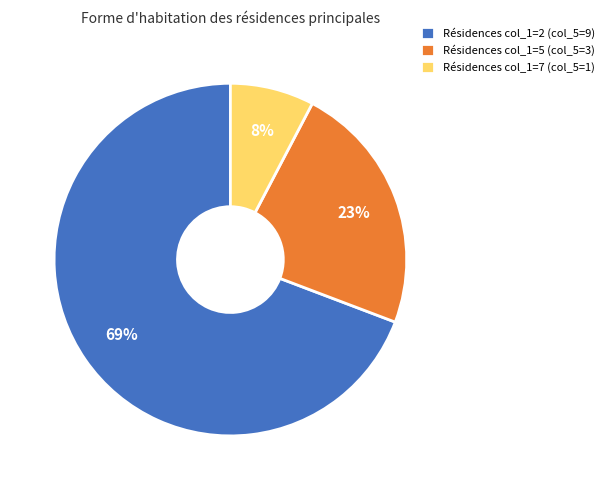

Rank the categories by value from highest to lowest.

Résidences col_1=2 (col_5=9), Résidences col_1=5 (col_5=3), Résidences col_1=7 (col_5=1)